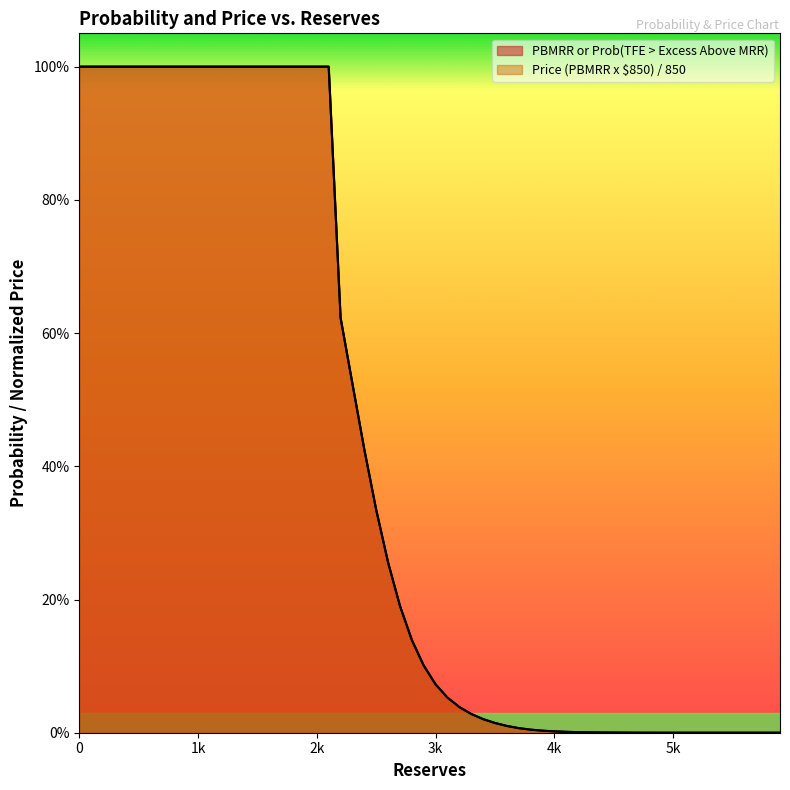

After their last crossing, which series has the higher values: PBMRR or Prob(TFE > Excess Above MRR) or Price (PBMRR x $850)?

Price (PBMRR x $850)